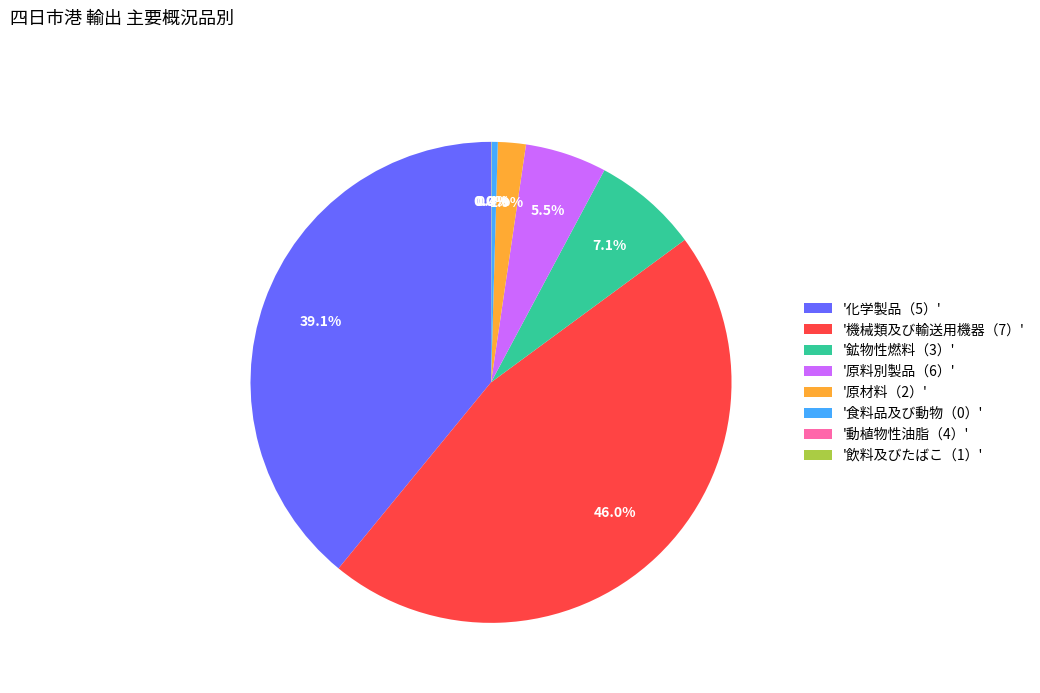

What percentage do '機械類及び輸送用機器（7）' and '食料品及び動物（0）' together represent?

46.4%